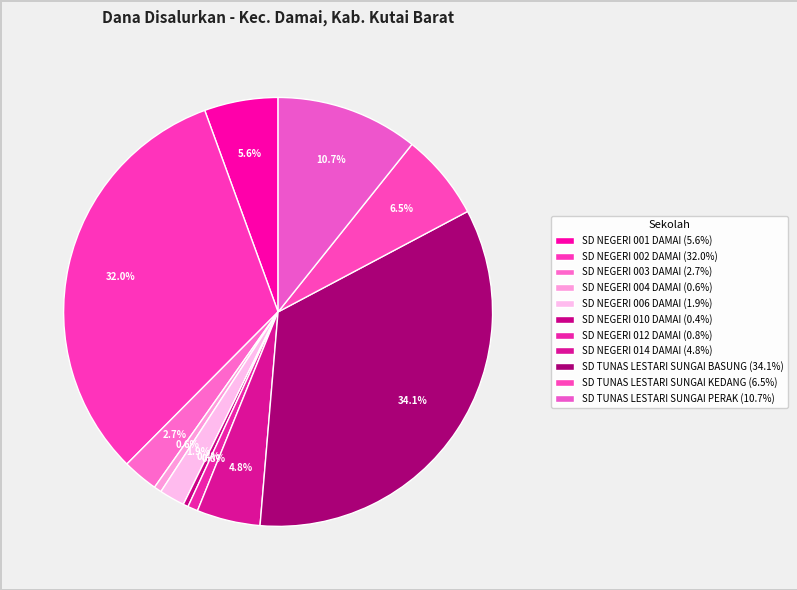

To the nearest percent, what is the combined percentage of SD NEGERI 004 DAMAI and SD TUNAS LESTARI SUNGAI KEDANG?

7%